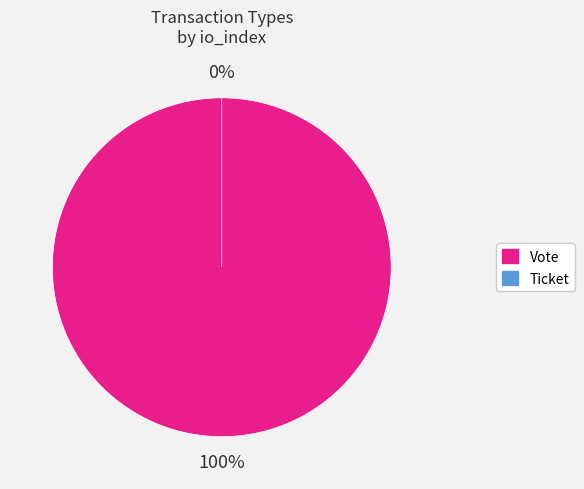

The Vote slice represents 100% of the pie. True or false?

True